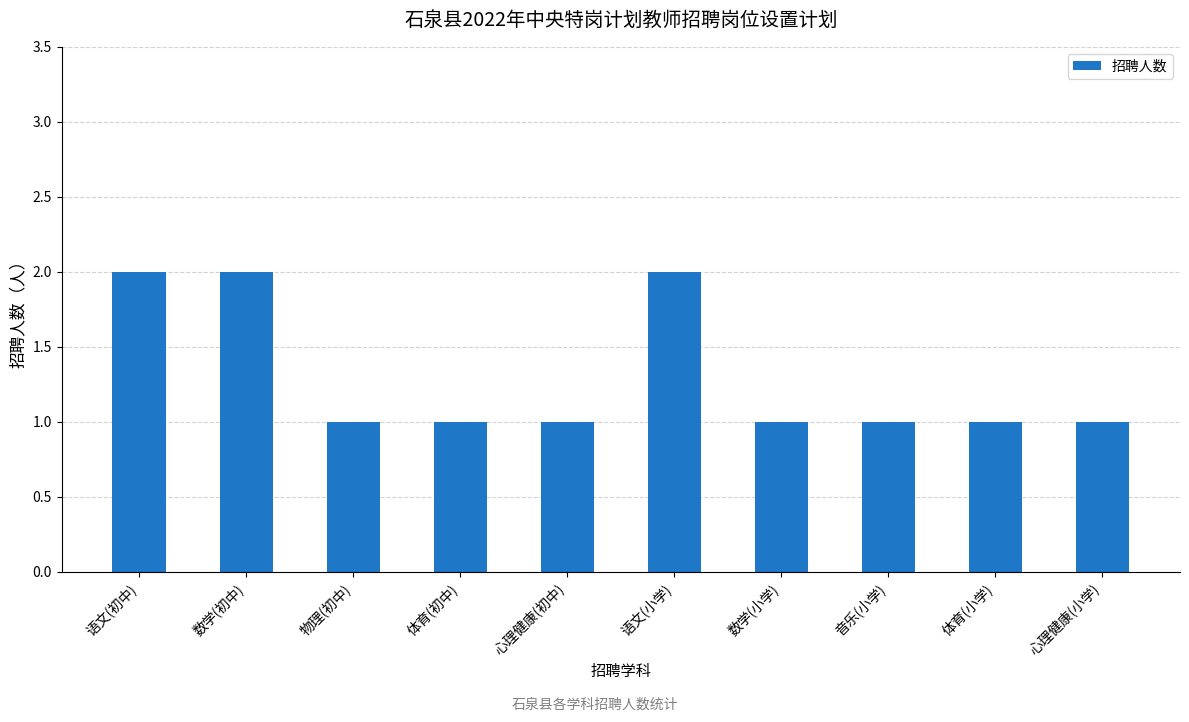

How many bars are there in total?

10